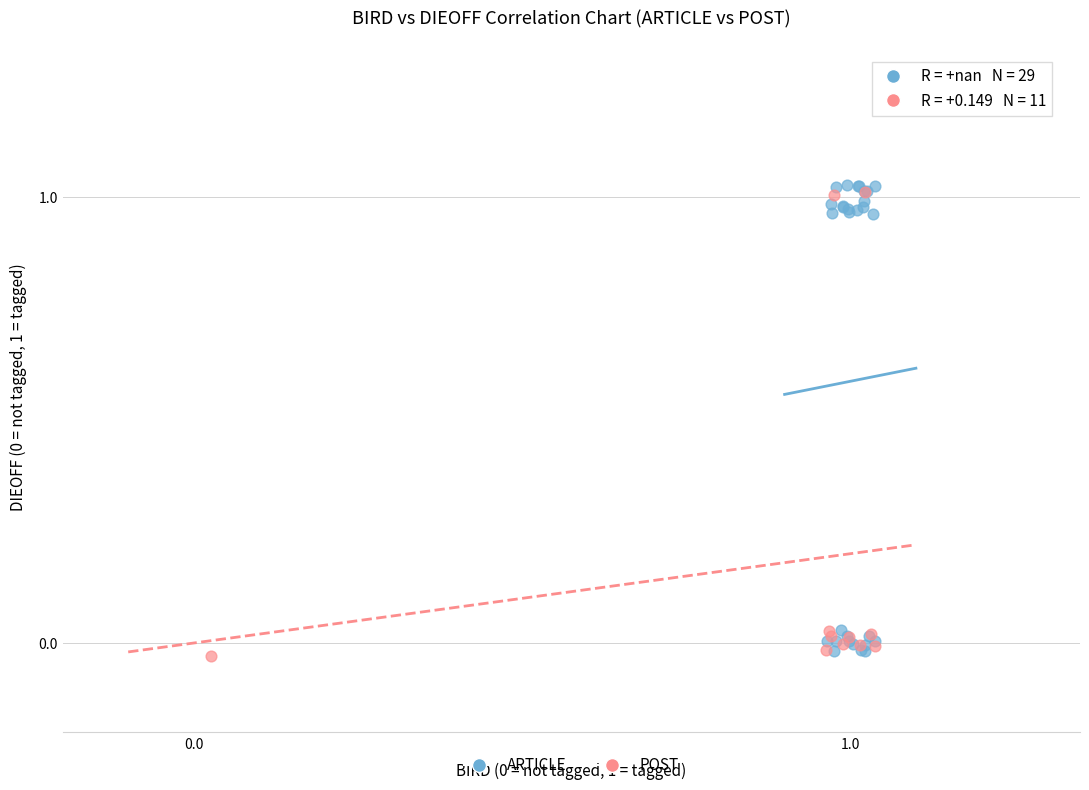

Which series has the widest spread of Y values?

ARTICLE